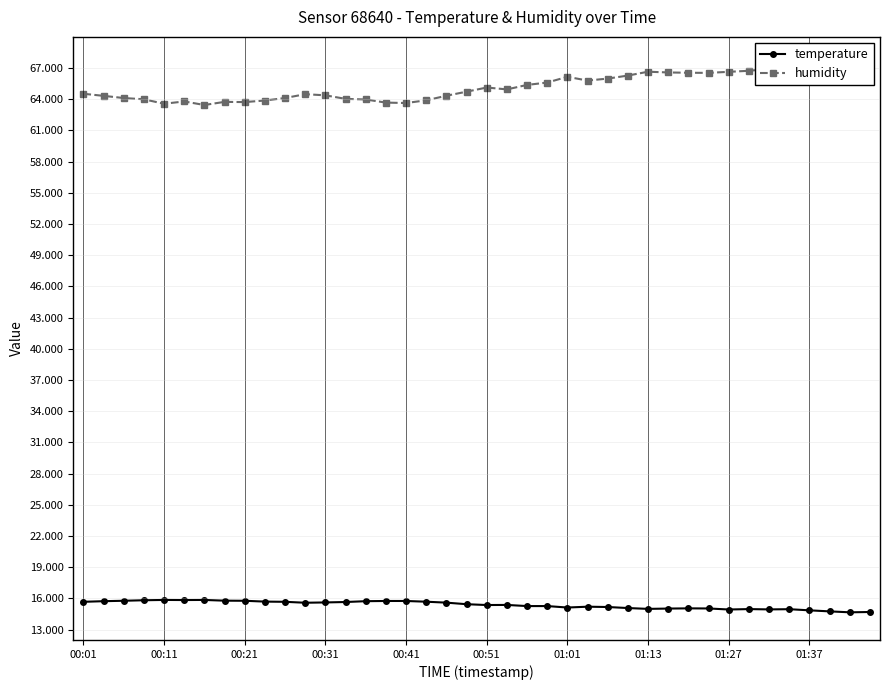

What is the minimum value for temperature?

14.7